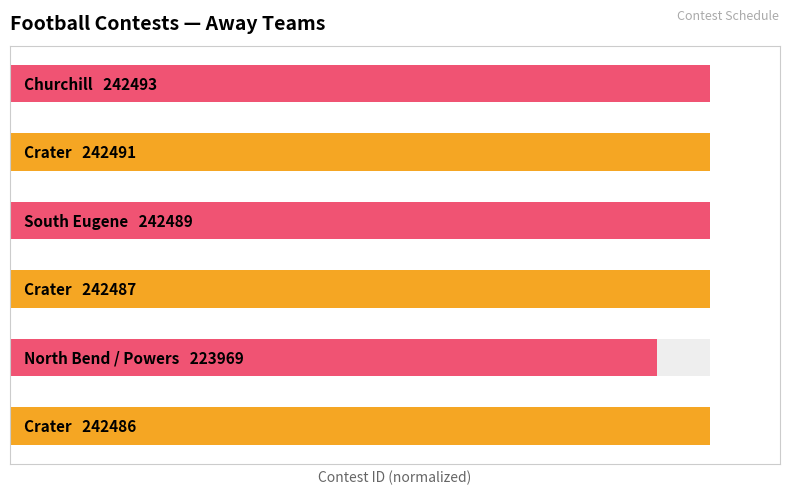

What is the approximate value at 3?

100.0